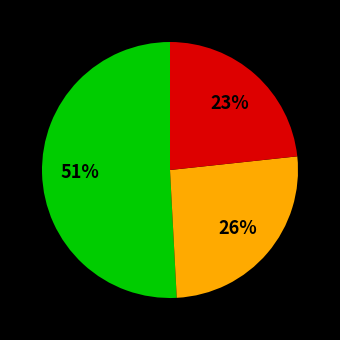

To the nearest percent, what is the average slice percentage?

33%